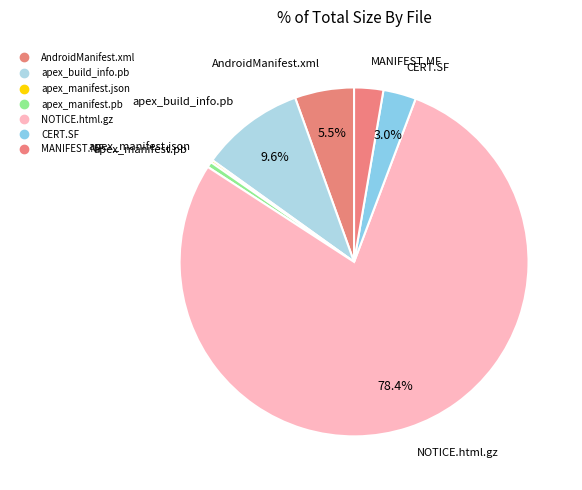

Do AndroidManifest.xml and apex_manifest.json together represent more than half of the pie?

No